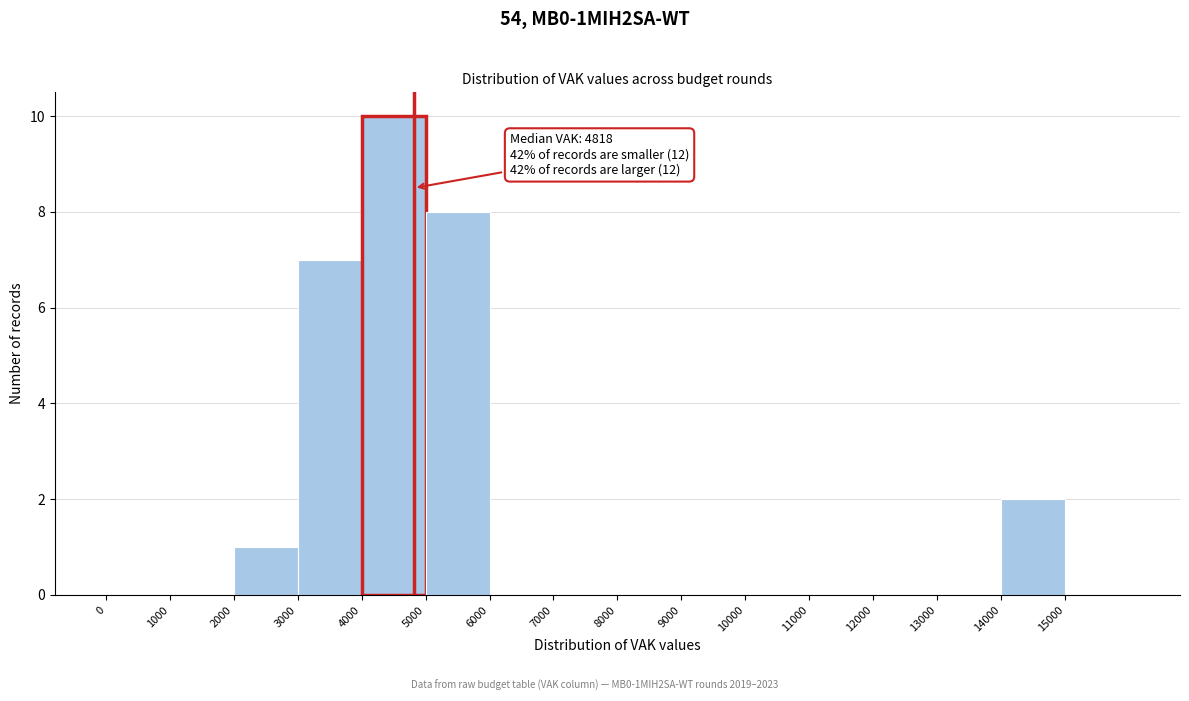

Over which range of the x-axis is the bar tallest?

4000 to 5000